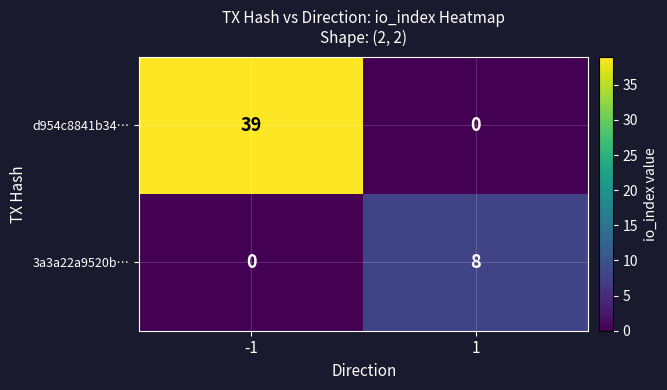

Is it true that 3a3a22a9520b… equals 8 at 1?

True